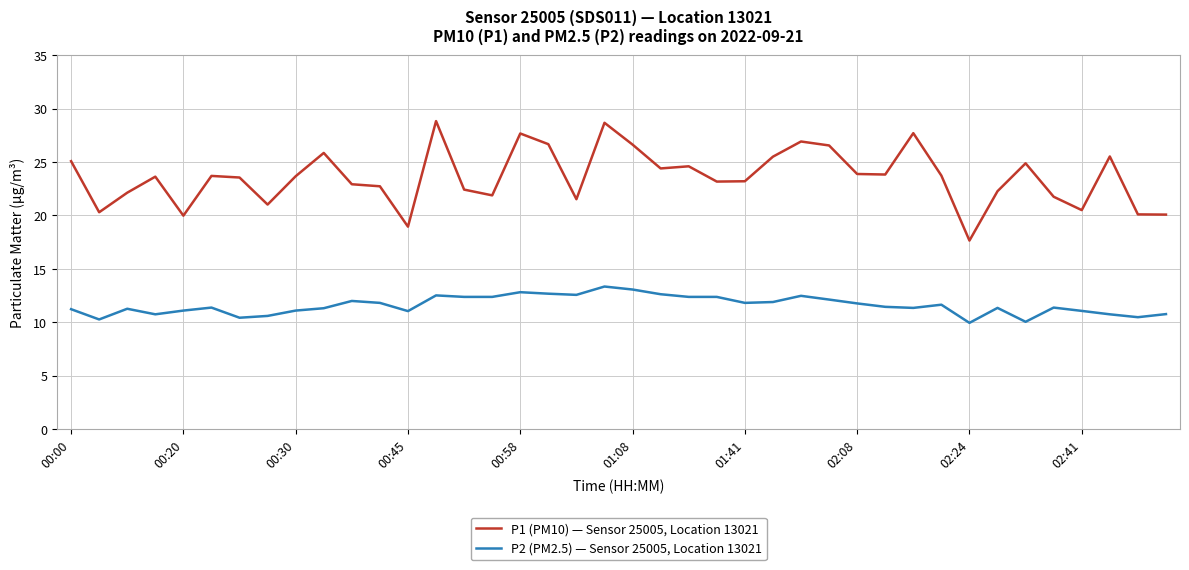

True or false: P1 (PM10) — Sensor 25005, Location 13021 and P2 (PM2.5) — Sensor 25005, Location 13021 cross at least once.

False